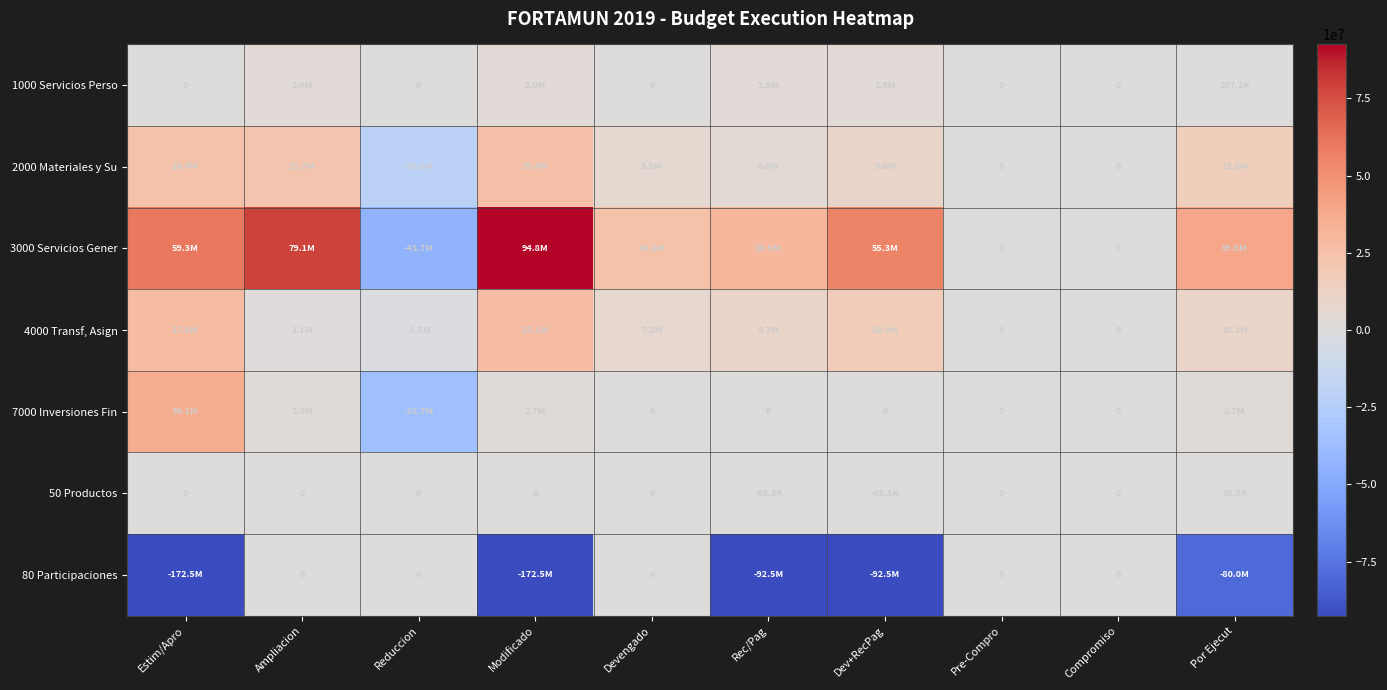

Which category has the lowest value in the 2000 Materiales y Su series?

Reduccion